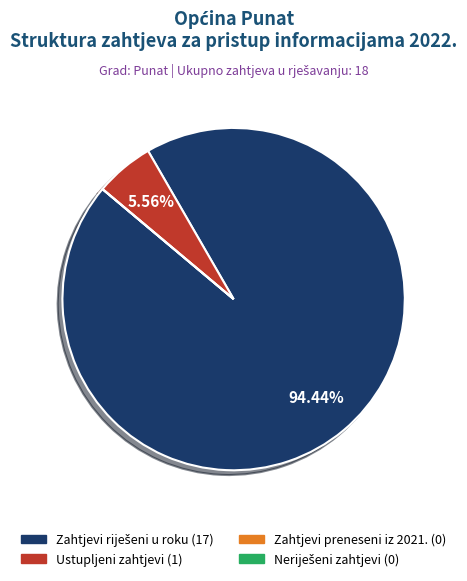

Does any single category account for the majority?

Yes